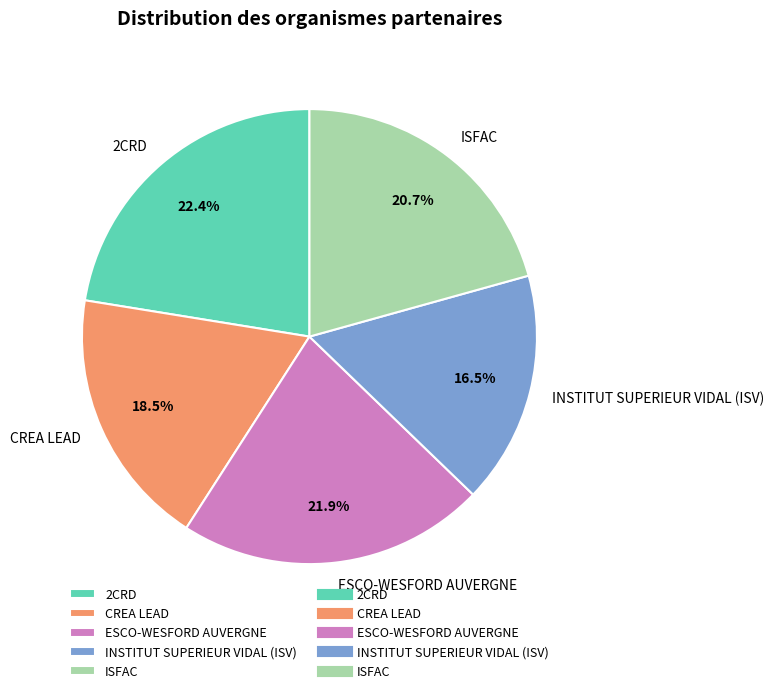

To the nearest percent, what is the combined percentage of INSTITUT SUPERIEUR VIDAL (ISV) and ISFAC?

37%